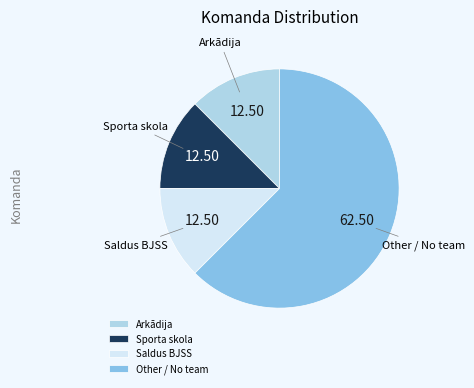

How many segments does this pie chart have?

4